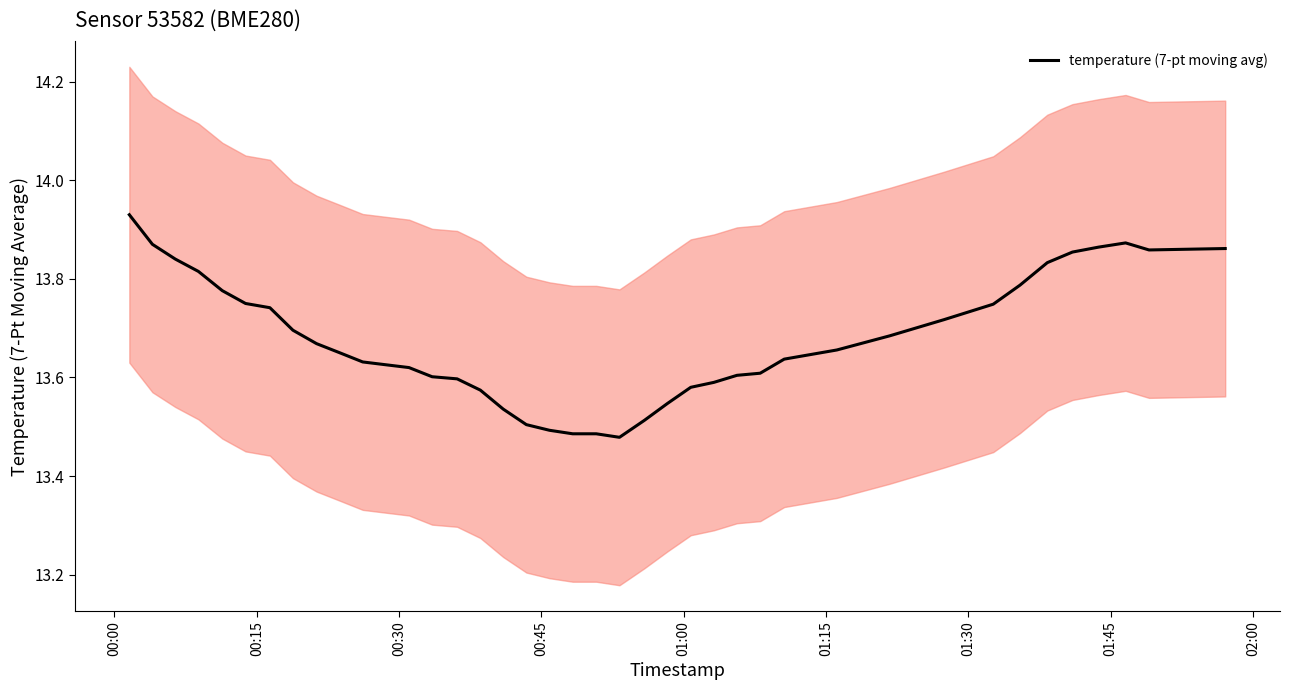

What is the maximum value shown in the chart?

13.9